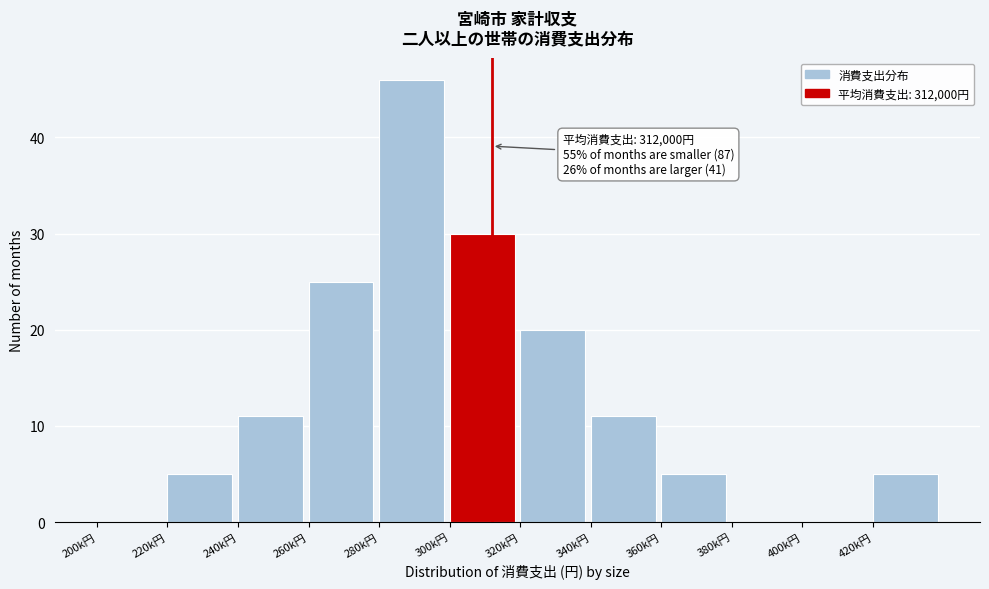

Reading left to right, what are all the values shown in this chart?

200k円=0	220k円=5	240k円=11	260k円=25	280k円=46	300k円=30	320k円=20	340k円=11	360k円=5	380k円=0	400k円=0	420k円=5